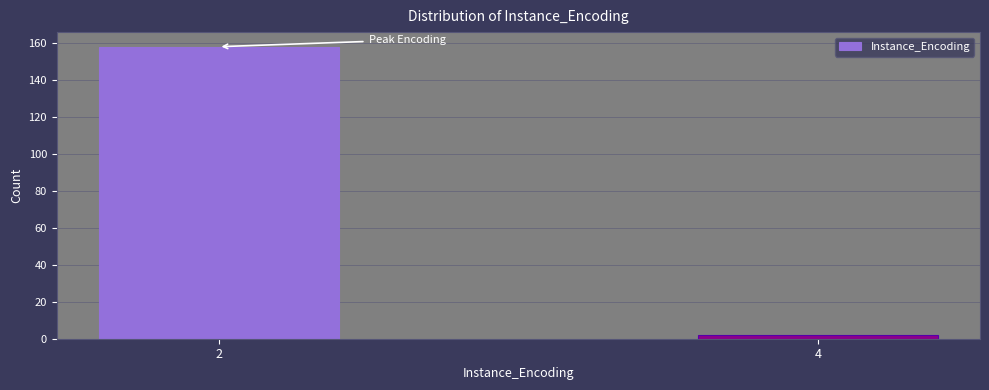

Reading left to right, what are all the values shown in this chart?

2=158	4=2